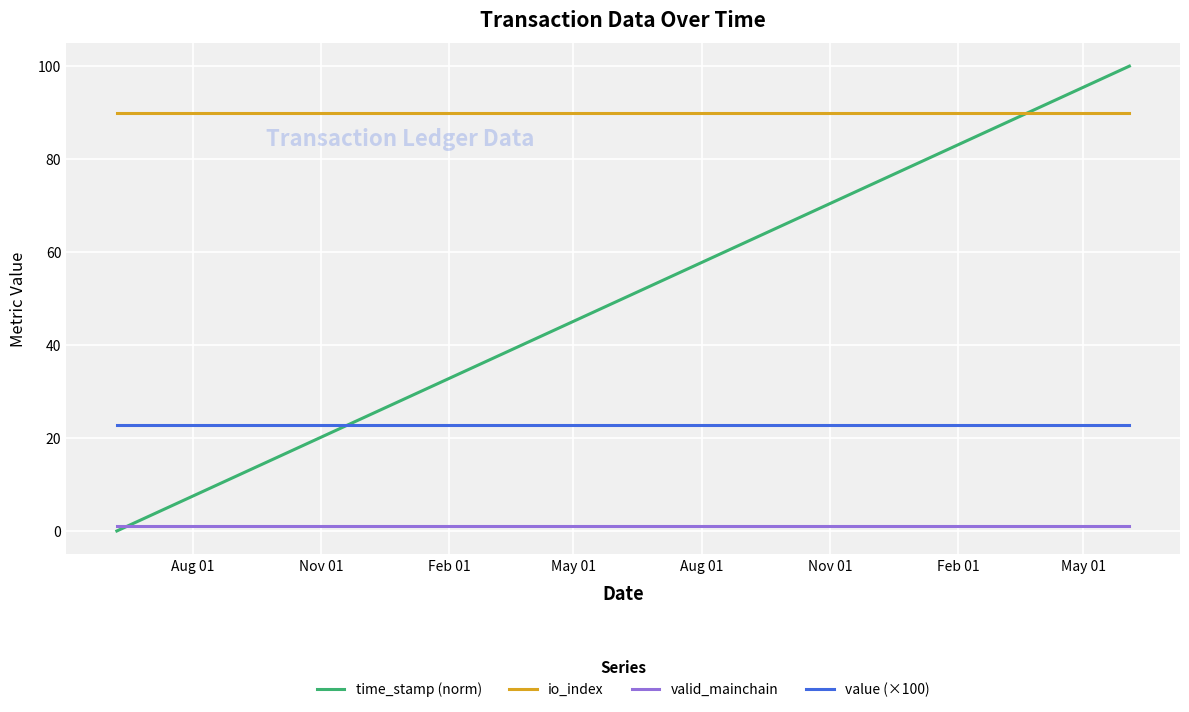

Reading left to right, list all the values displayed in this chart.

time_stamp (norm): 0.0	4.0	8.1	12.3	16.4	20.6	24.8	29.0	33.4	37.6	41.7	45.9	50.1	54.4	58.5	62.8	66.9	71.0	75.2	79.3	83.4	87.6	91.7	95.8	100.0
io_index: 90.0	90.0	90.0	90.0	90.0	90.0	90.0	90.0	90.0	90.0	90.0	90.0	90.0	90.0	90.0	90.0	90.0	90.0	90.0	90.0	90.0	90.0	90.0	90.0	90.0
valid_mainchain: 1.0	1.0	1.0	1.0	1.0	1.0	1.0	1.0	1.0	1.0	1.0	1.0	1.0	1.0	1.0	1.0	1.0	1.0	1.0	1.0	1.0	1.0	1.0	1.0	1.0
value (×100): 22.8	22.8	22.8	22.8	22.8	22.8	22.8	22.8	22.8	22.8	22.8	22.8	22.8	22.8	22.8	22.8	22.8	22.8	22.8	22.8	22.8	22.8	22.8	22.8	22.8